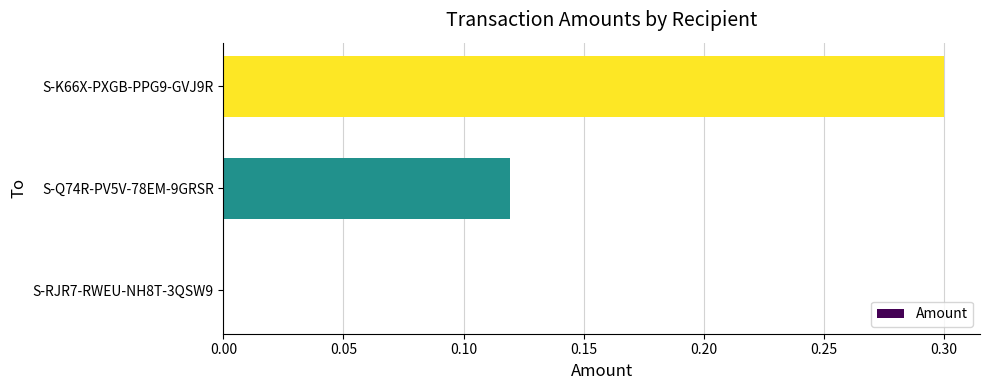

Which has a higher value, S-K66X-PXGB-PPG9-GVJ9R or S-Q74R-PV5V-78EM-9GRSR?

S-K66X-PXGB-PPG9-GVJ9R